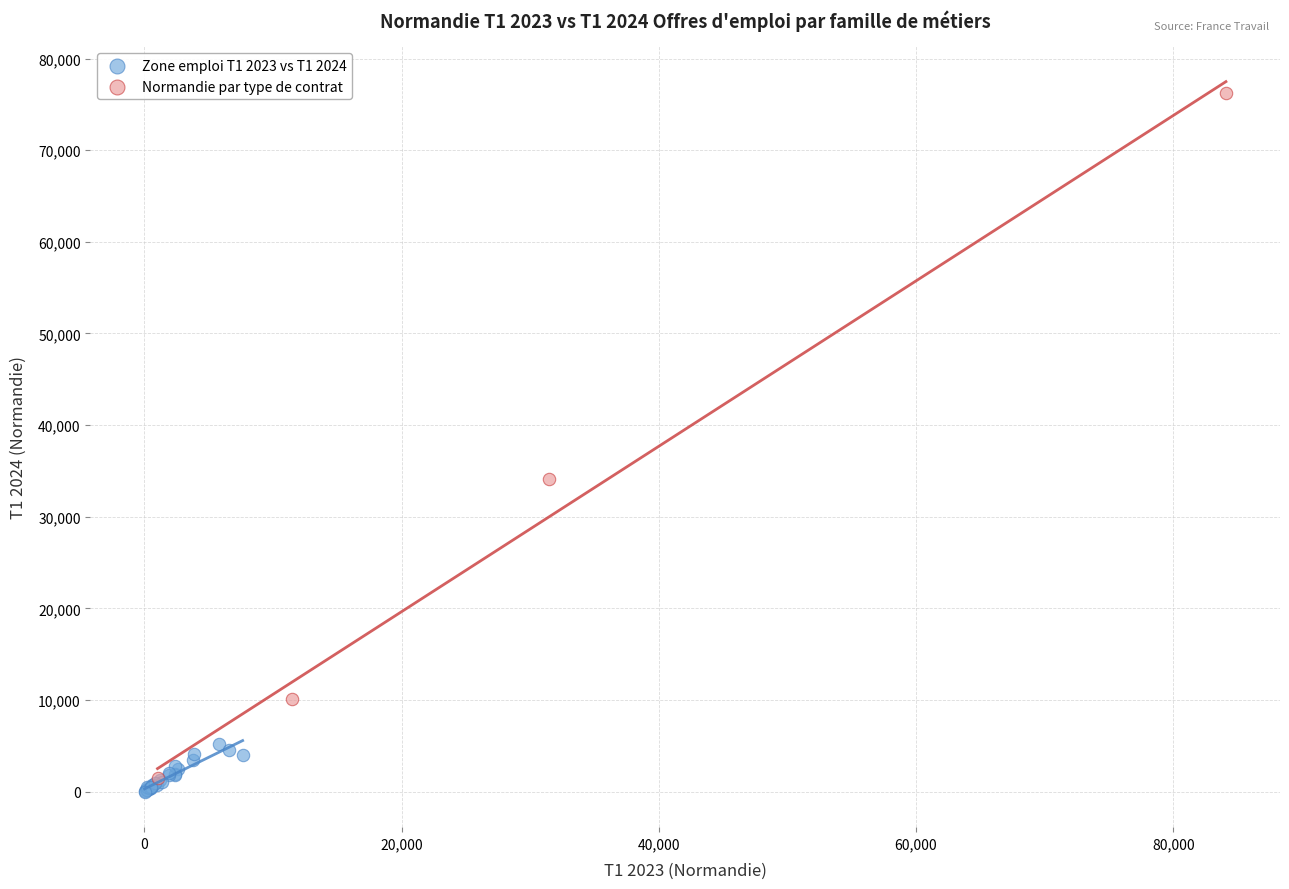

Which series contains the highest Y value?

Normandie par type de contrat